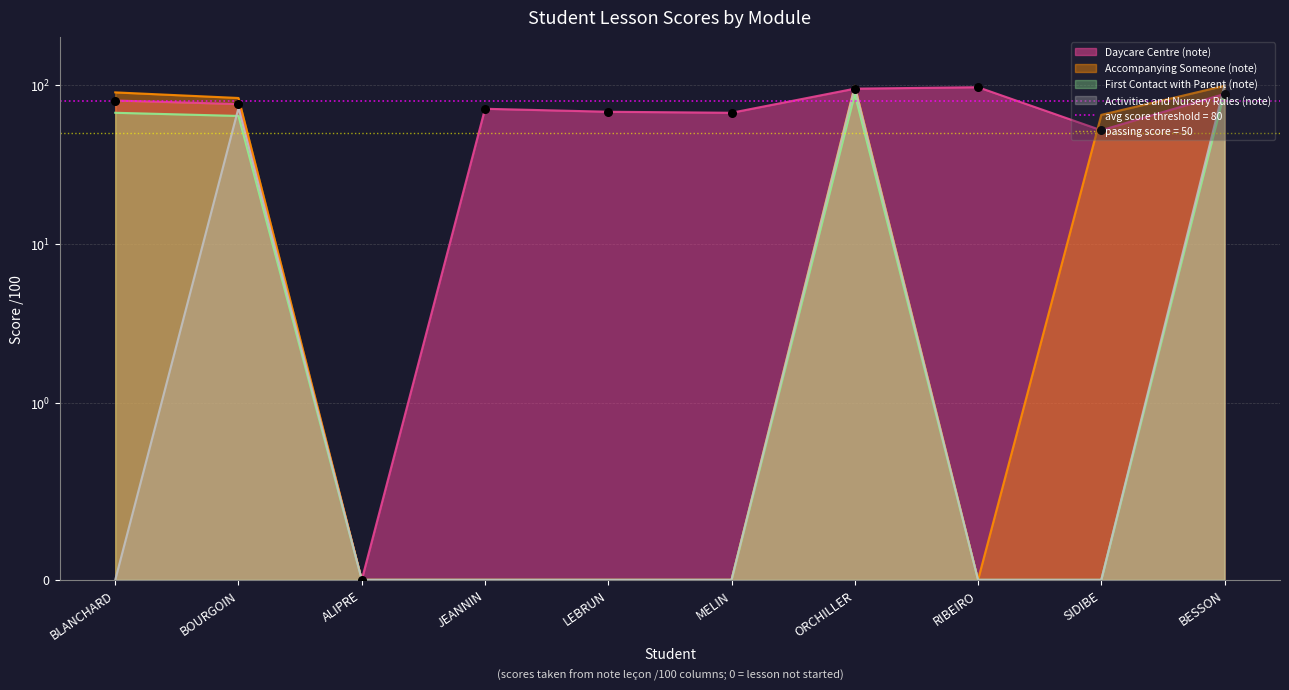

What is the total value across all series at BESSON?

378